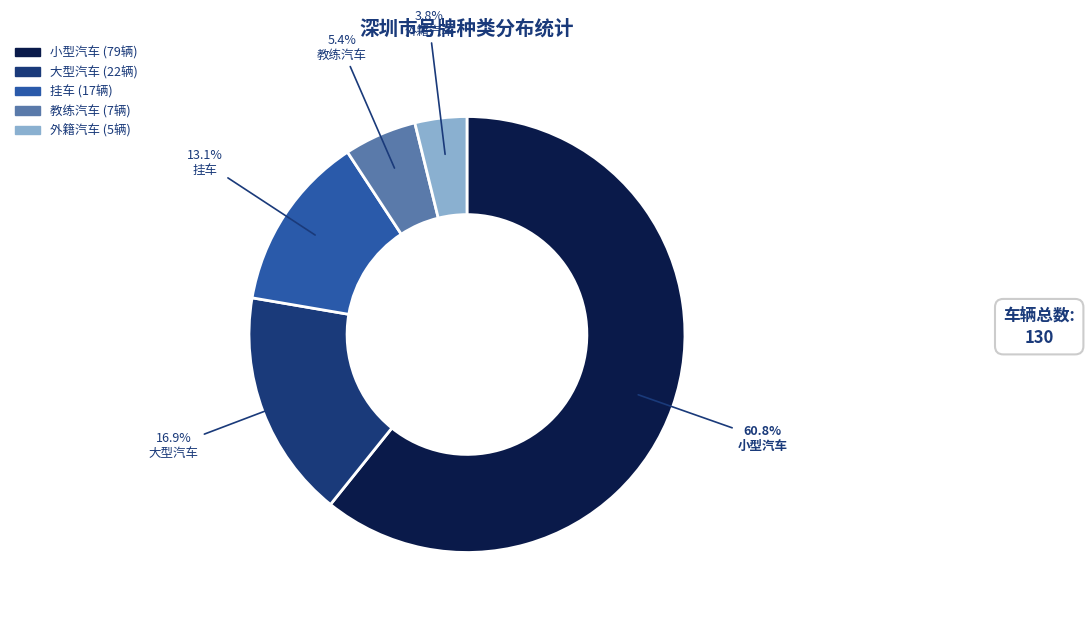

Rank the categories by value from highest to lowest.

小型汽车, 大型汽车, 挂车, 教练汽车, 外籍汽车